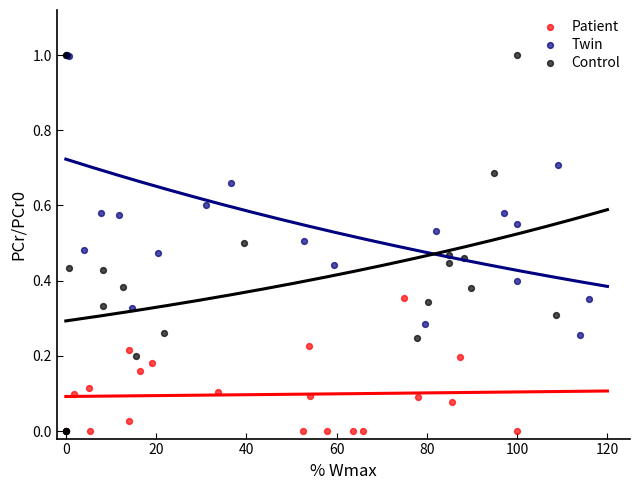

What are all the series names shown in the legend?

Patient, Twin, Control